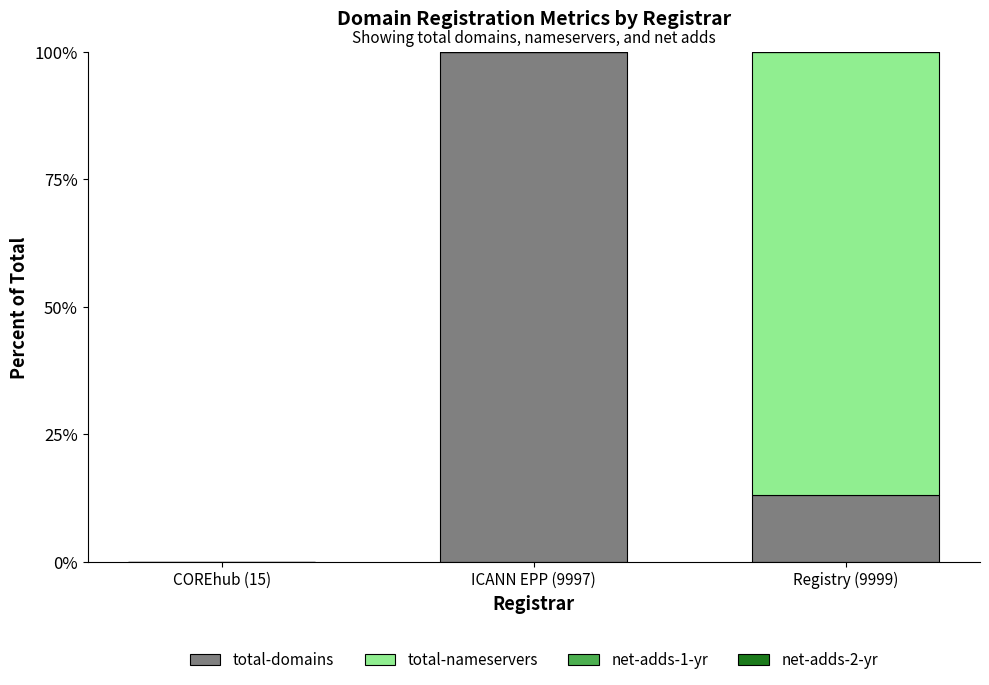

The value of total-domains at ICANN EPP (9997) is 100.0. True or false?

True